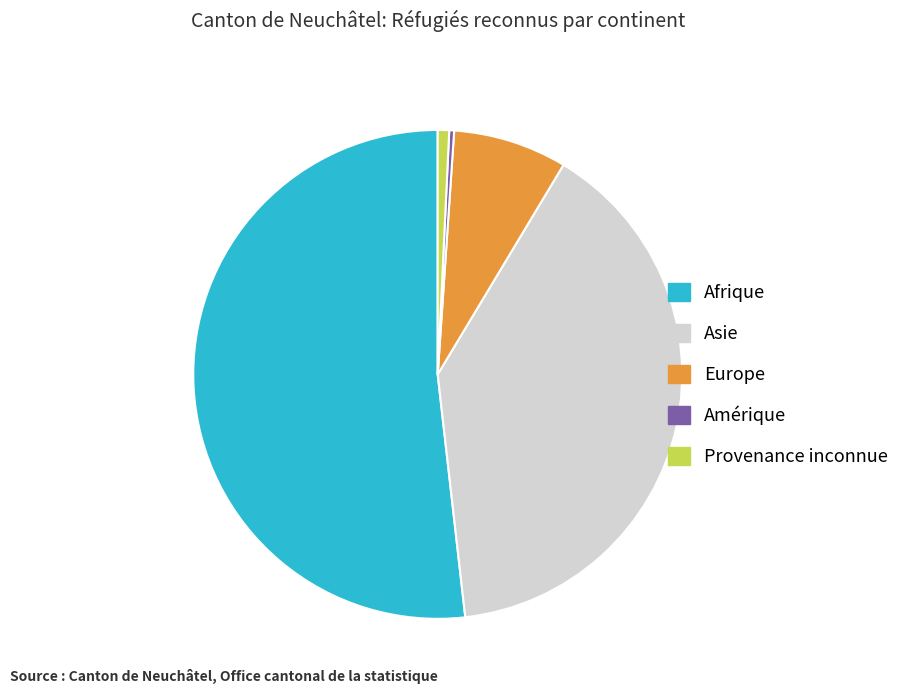

Which slice is the largest?

Afrique